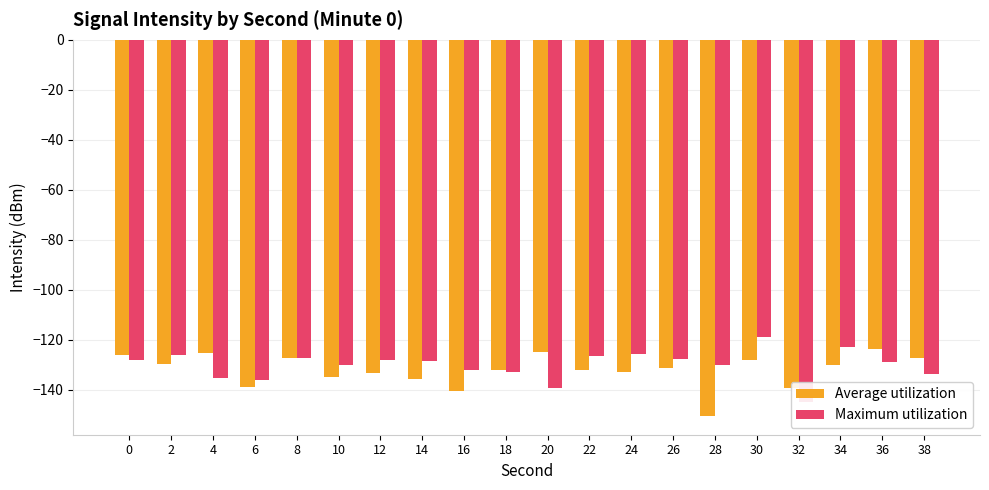

Does the chart contain stacked bars?

No